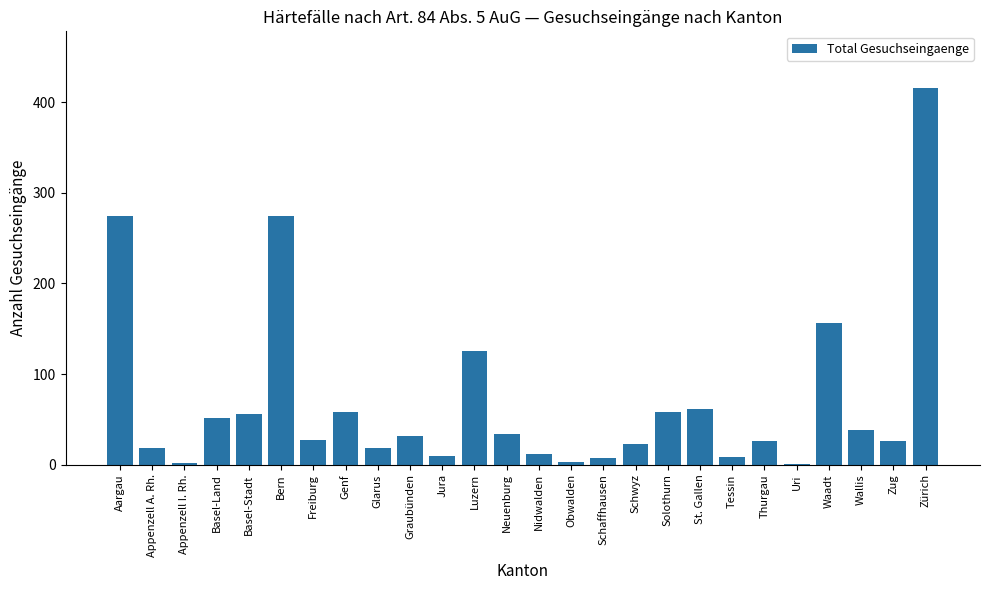

The value at Genf is 58. True or false?

True